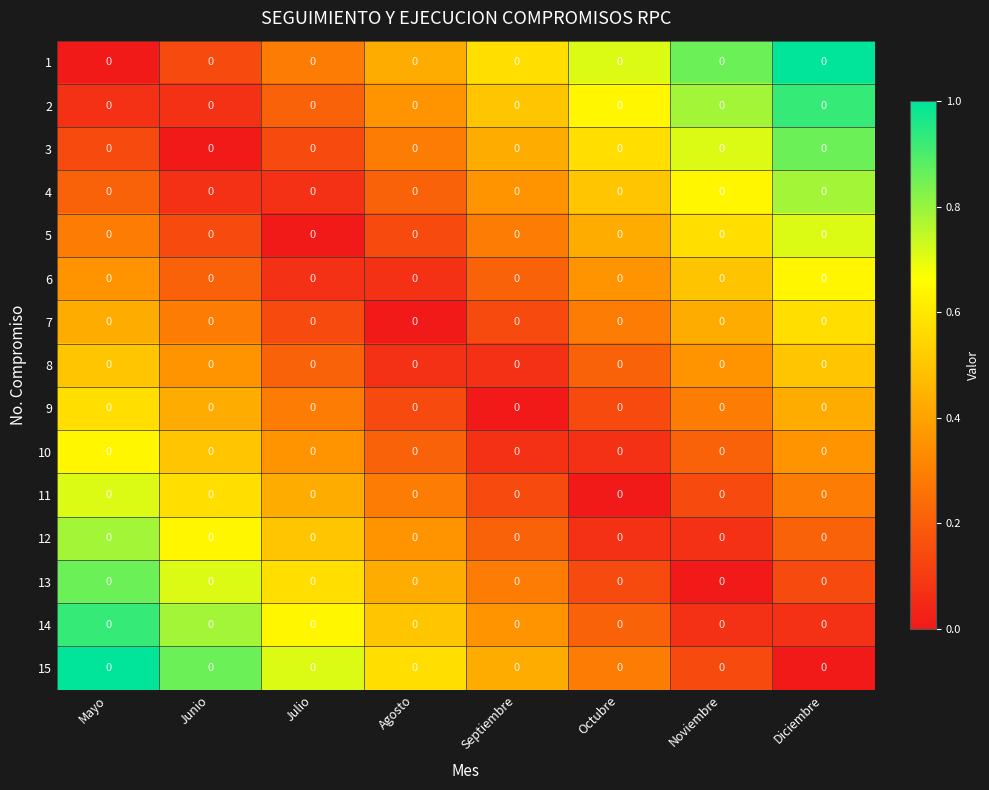

What is the maximum value shown in the chart?

1.0